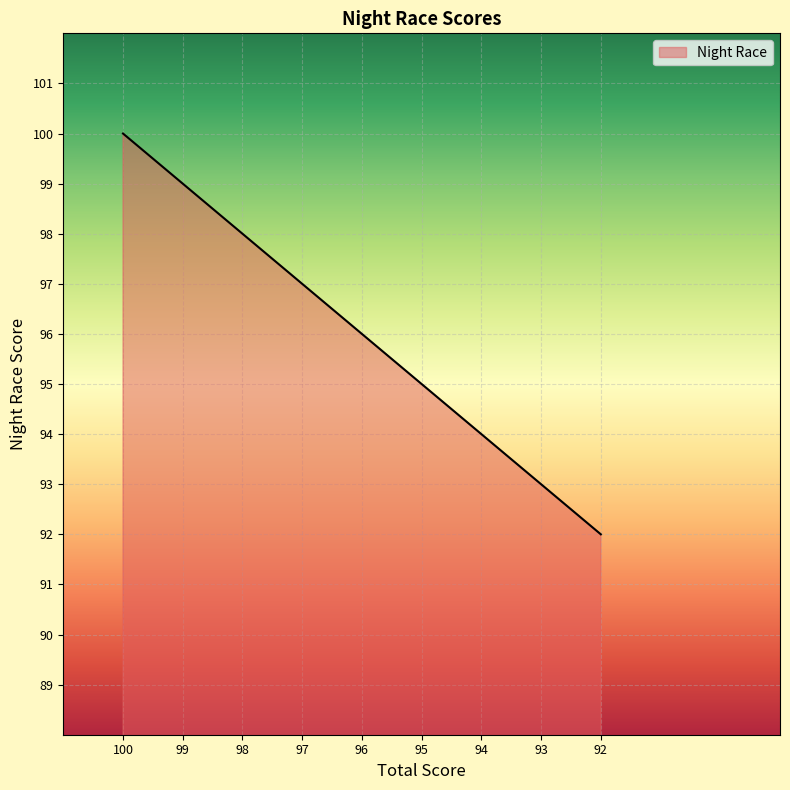

What is the greatest value displayed?

100